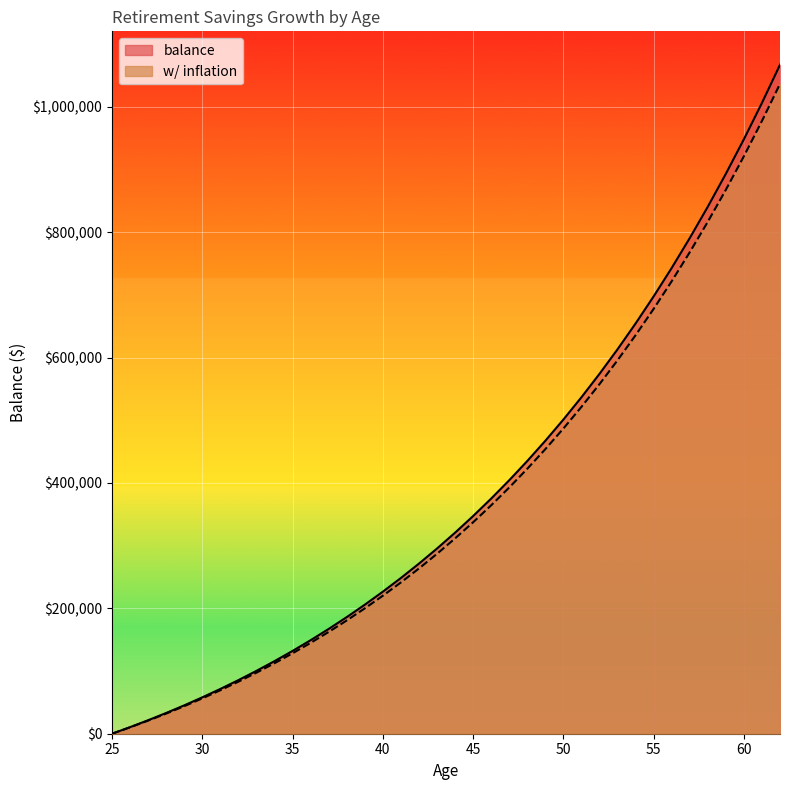

True or false: balance and w/ inflation intersect in this chart.

False